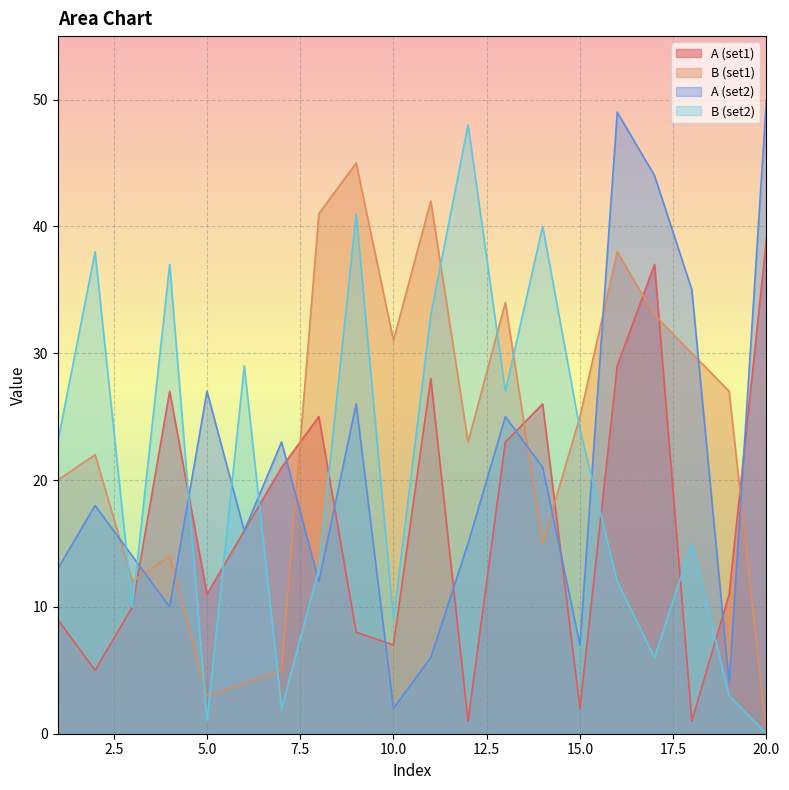

What are all the series names shown in the legend?

A (set1), B (set1), A (set2), B (set2)